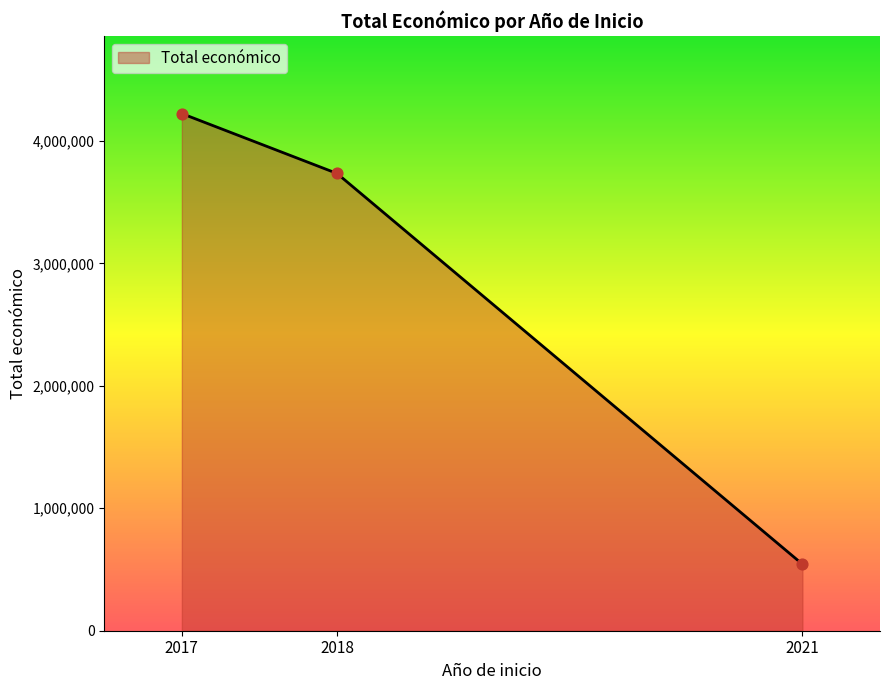

What is the ratio of the value at 2021 to the value at 2018?

0.1